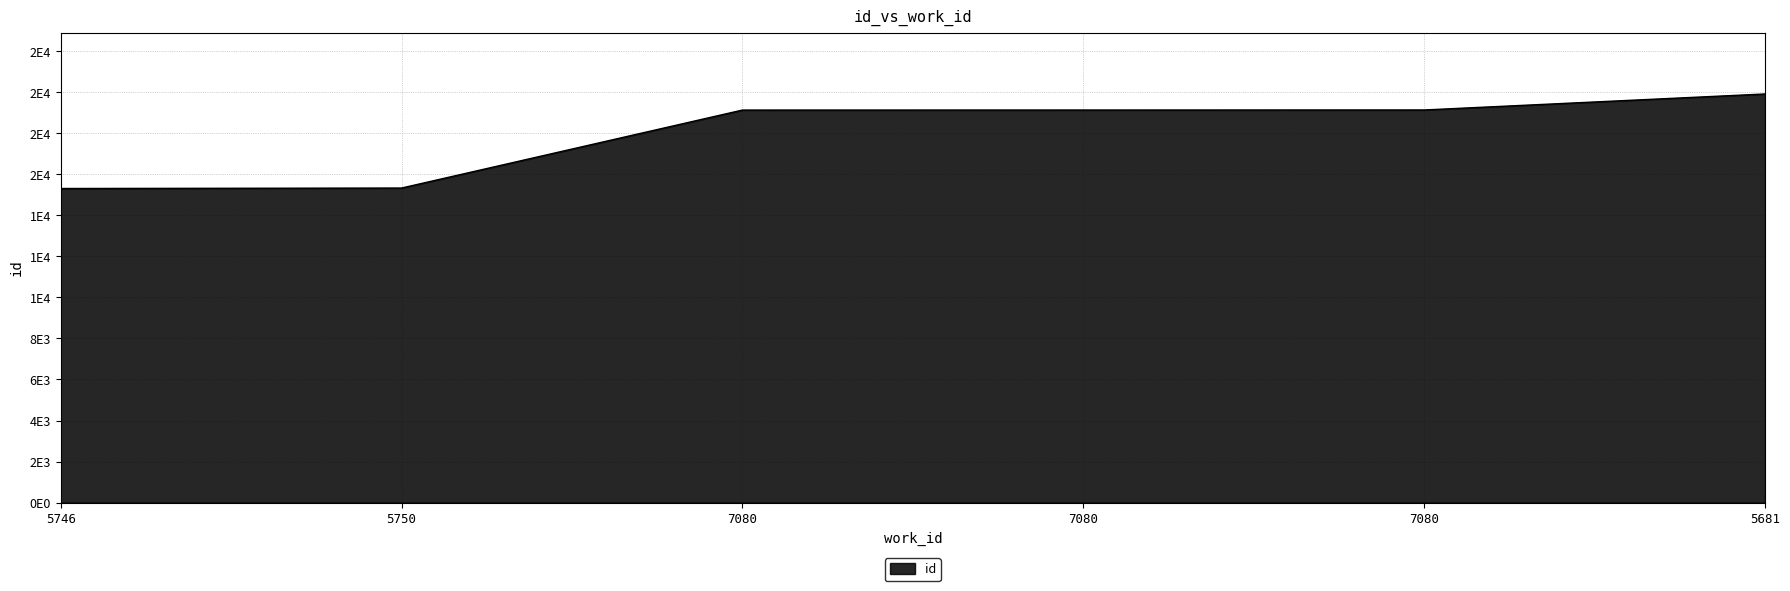

Is this an area chart (filled region under the line)?

Yes